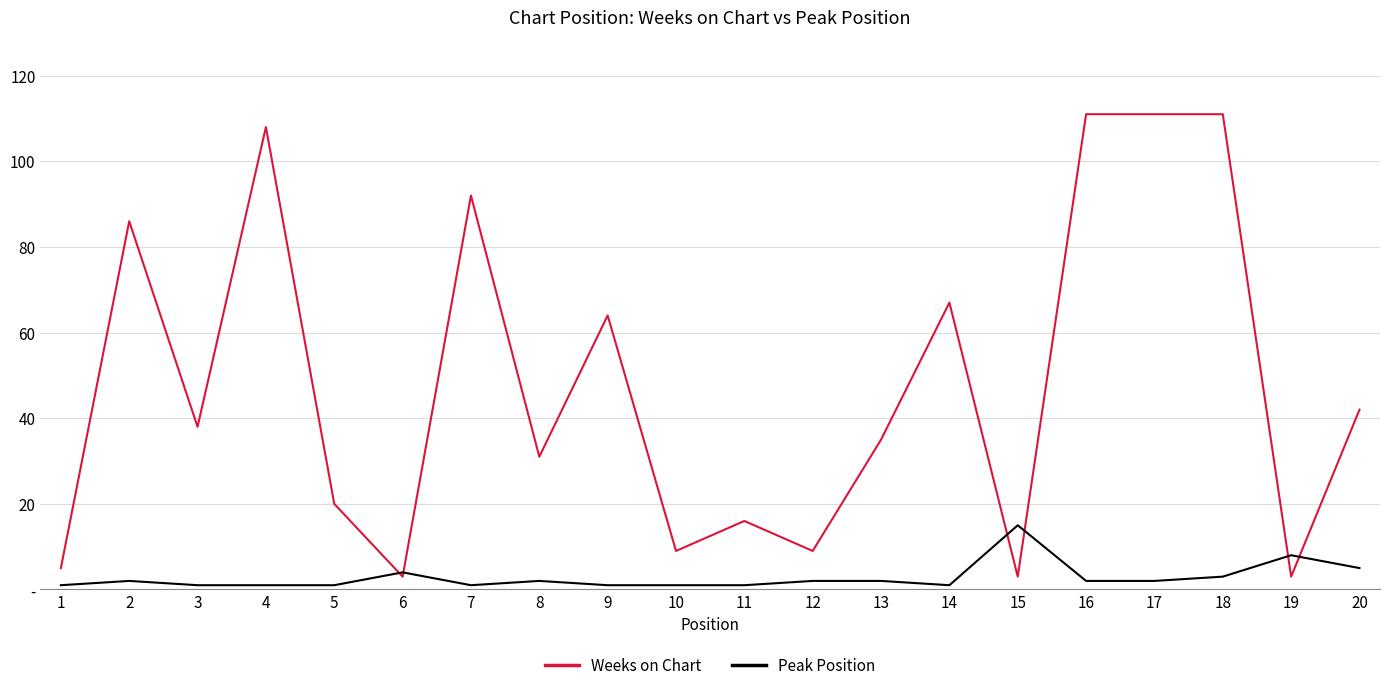

True or false: Weeks on Chart has a value of 144 at 2.

False